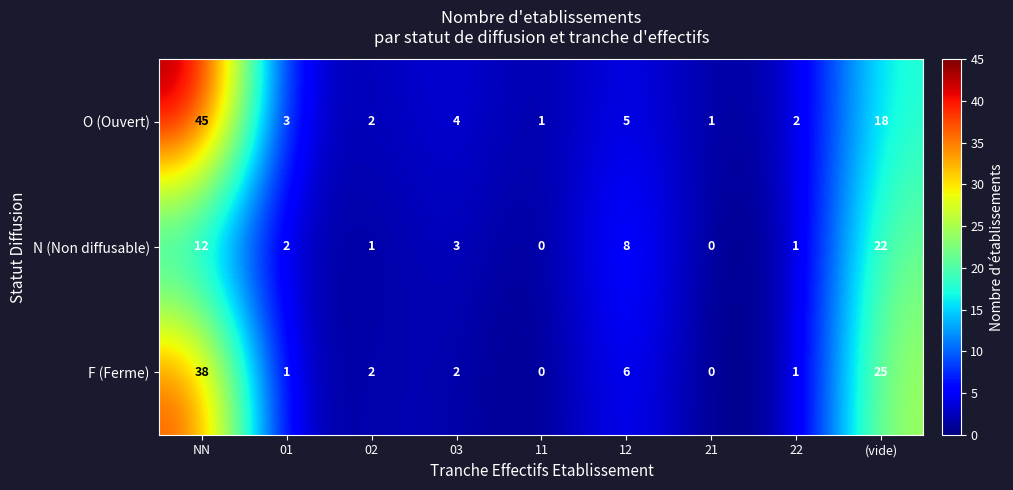

What is the difference between the second highest and minimum values in the N (Non diffusable) series?

12